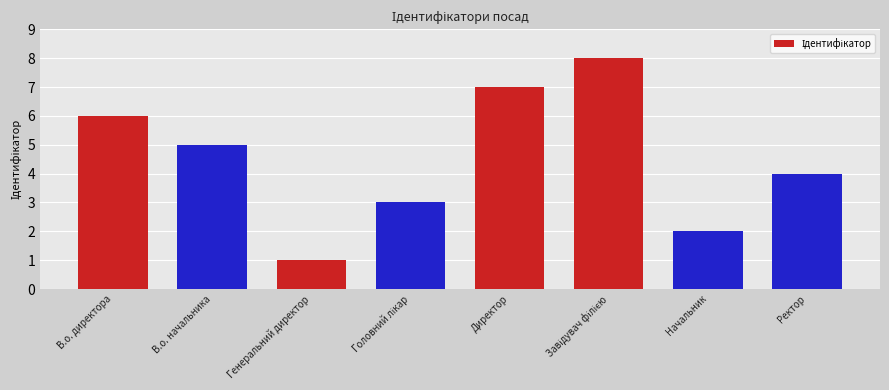

What position from the right is Директор?

4